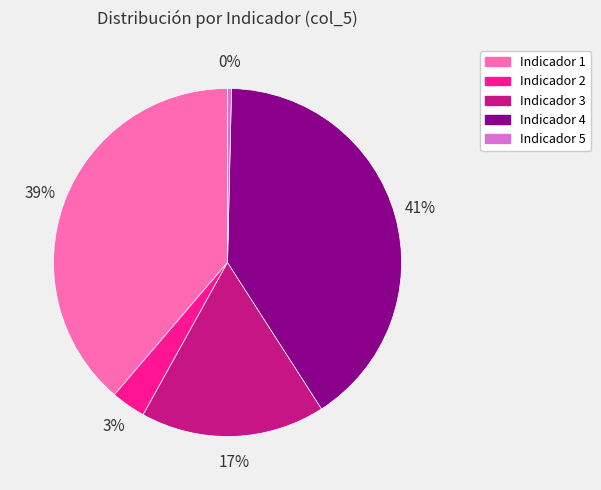

Is there any slice that represents more than half of the pie?

No